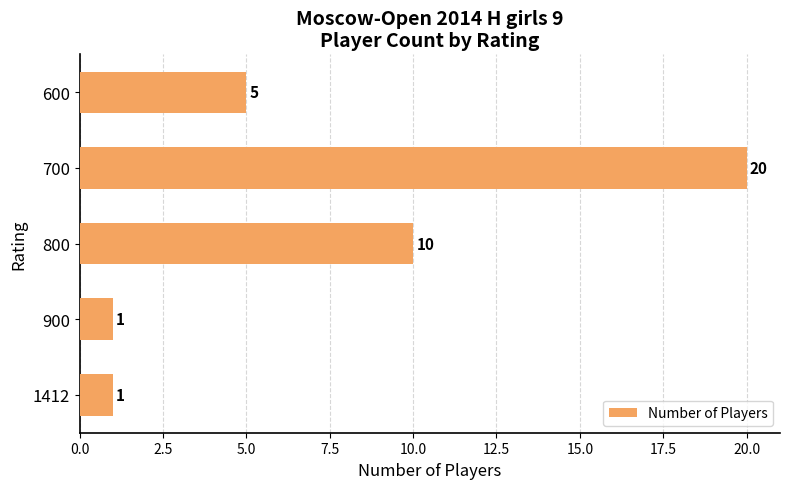

Count the values in the range 1 to 10.

4